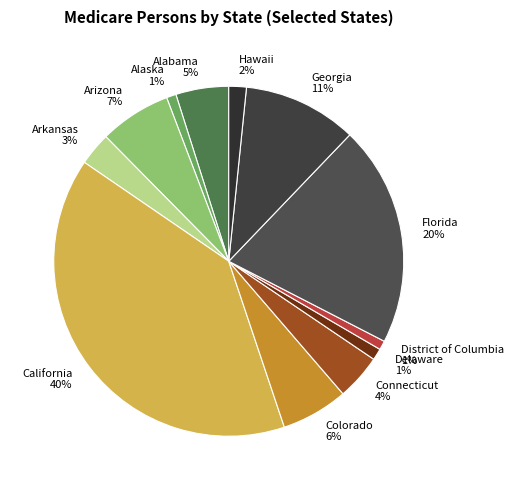

Which has a higher value, California or Alaska?

California